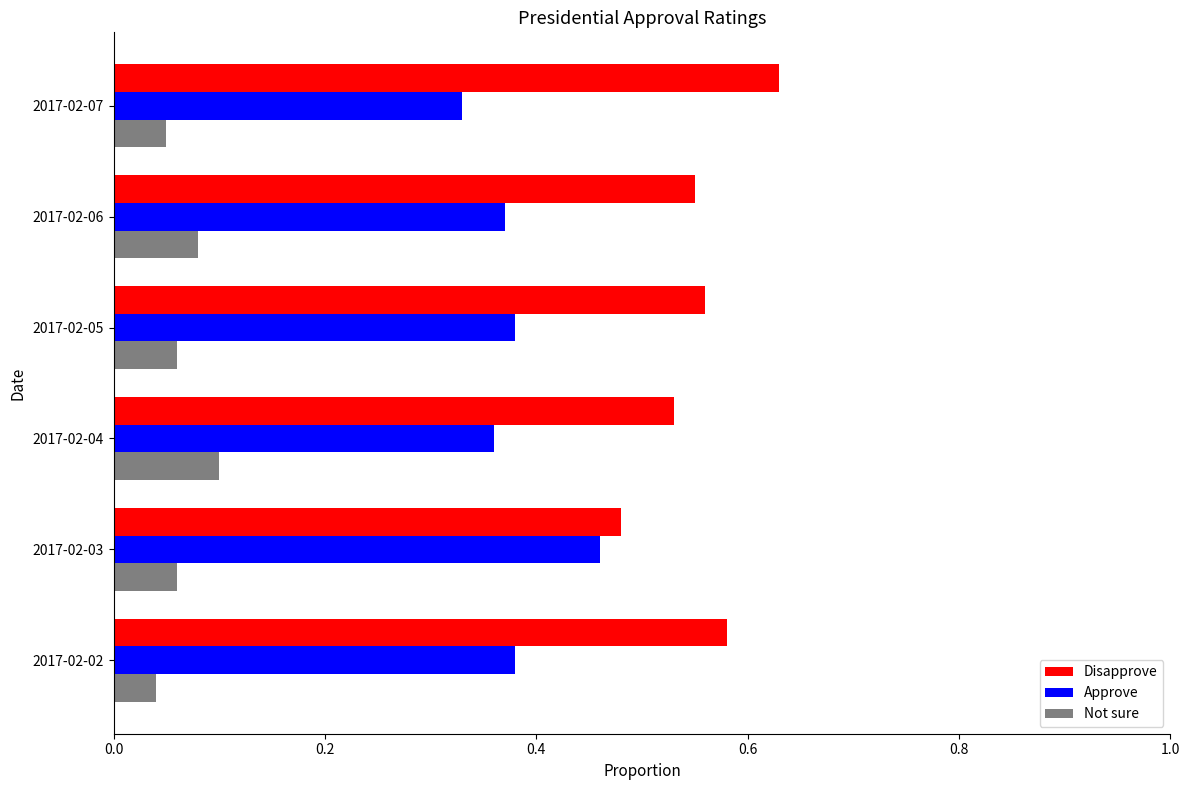

Count the Disapprove values in the range 0 to 1.

6